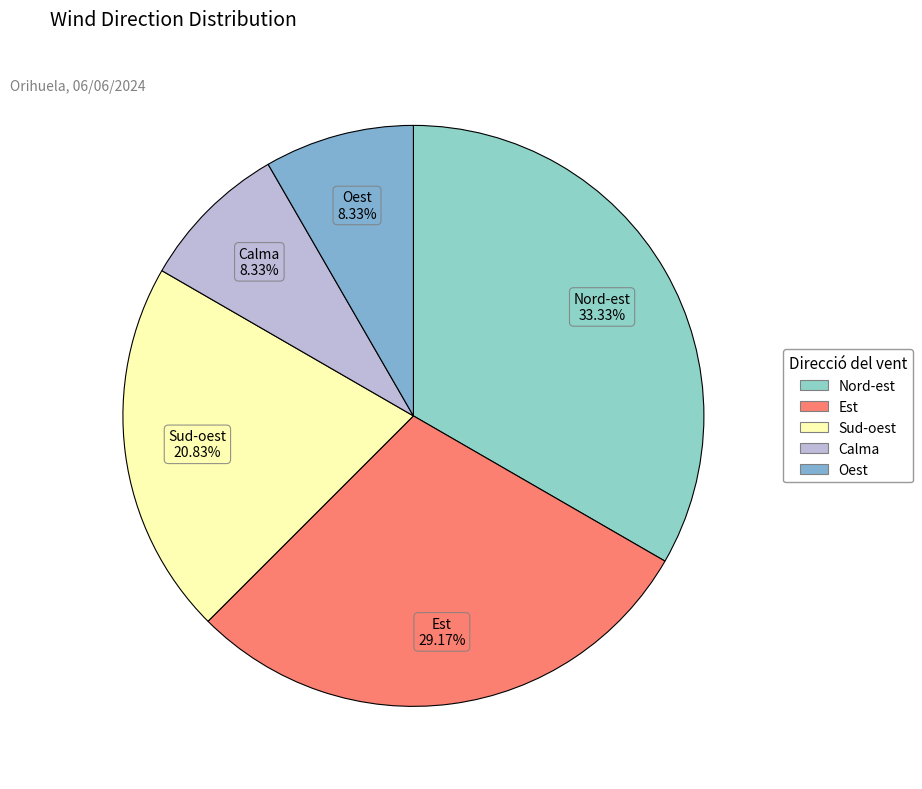

What is the largest slice in the pie chart?

Nord-est